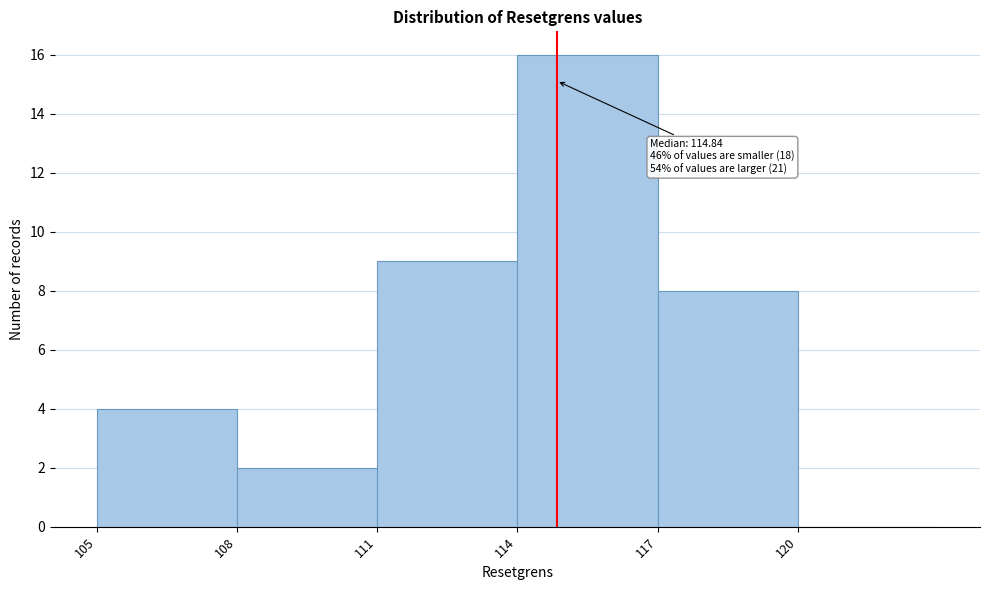

Over which range of the x-axis is the bar tallest?

114 to 117